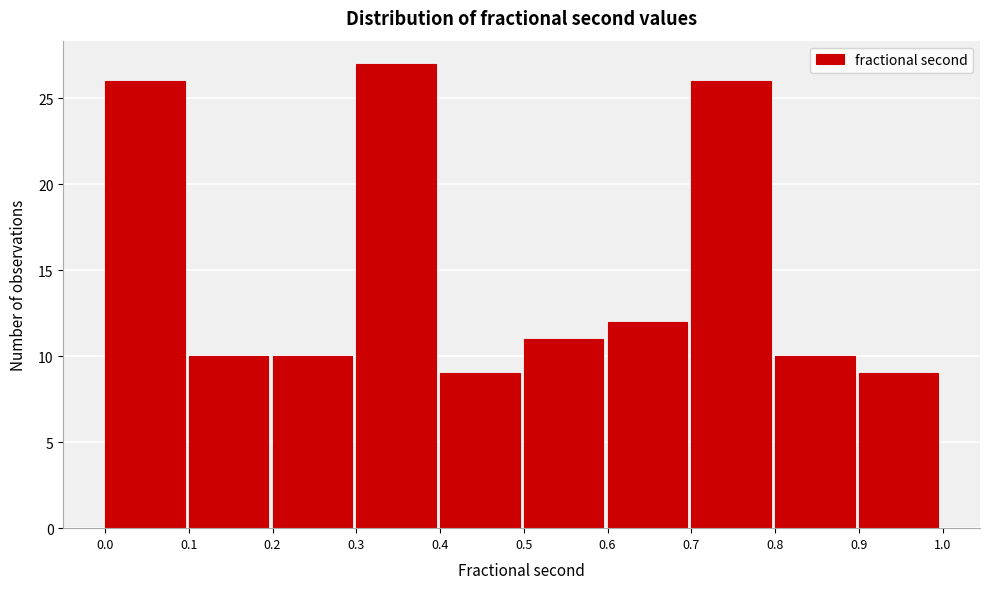

Reading left to right, list every bar in this chart as the range it spans on the x-axis followed by its height. The values are not printed on the chart, so give them approximately, as read against the axis.

0.0 to 0.1: 26
0.1 to 0.2: 10
0.2 to 0.3: 10
0.3 to 0.4: 27
0.4 to 0.5: 9
0.5 to 0.6: 11
0.6 to 0.7: 12
0.7 to 0.8: 26
0.8 to 0.9: 10
0.9 to 1.0: 9